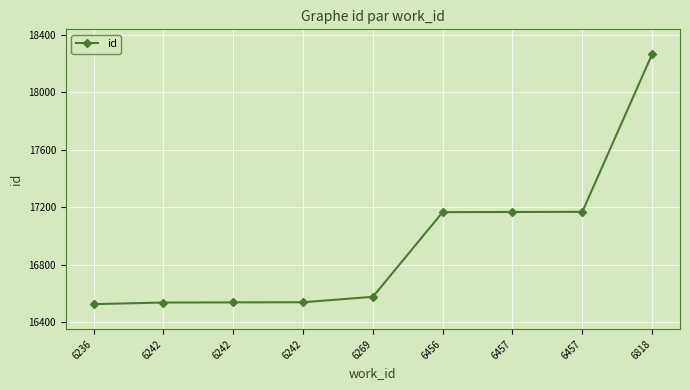

Reading left to right, transcribe all the data shown in this chart.

16526	16537	16538	16539	16577	17166	17167	17168	18264